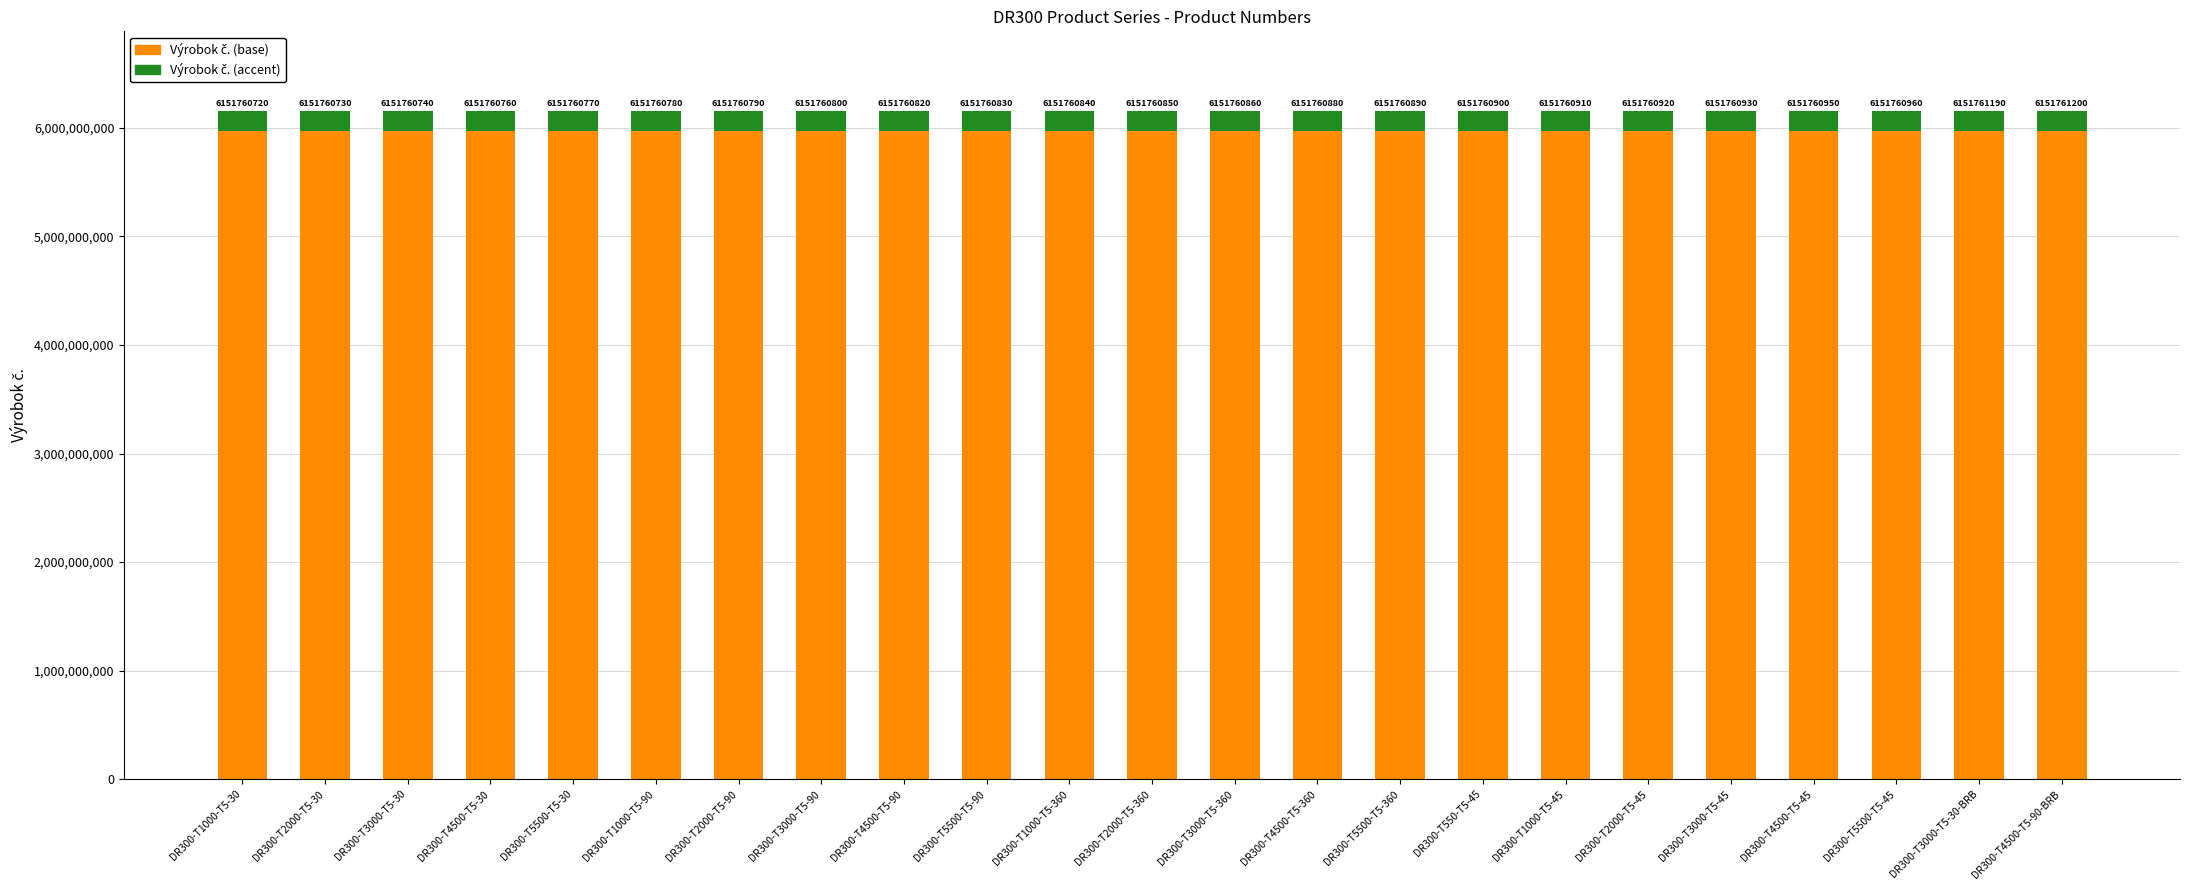

Rank the categories by Výrobok č. (accent) value from highest to lowest.

DR300-T4500-T5-90-BRB, DR300-T3000-T5-30-BRB, DR300-T5500-T5-45, DR300-T4500-T5-45, DR300-T3000-T5-45, DR300-T2000-T5-45, DR300-T1000-T5-45, DR300-T550-T5-45, DR300-T5500-T5-360, DR300-T4500-T5-360, DR300-T3000-T5-360, DR300-T2000-T5-360, DR300-T1000-T5-360, DR300-T5500-T5-90, DR300-T4500-T5-90, DR300-T3000-T5-90, DR300-T2000-T5-90, DR300-T1000-T5-90, DR300-T5500-T5-30, DR300-T4500-T5-30, DR300-T3000-T5-30, DR300-T2000-T5-30, DR300-T1000-T5-30